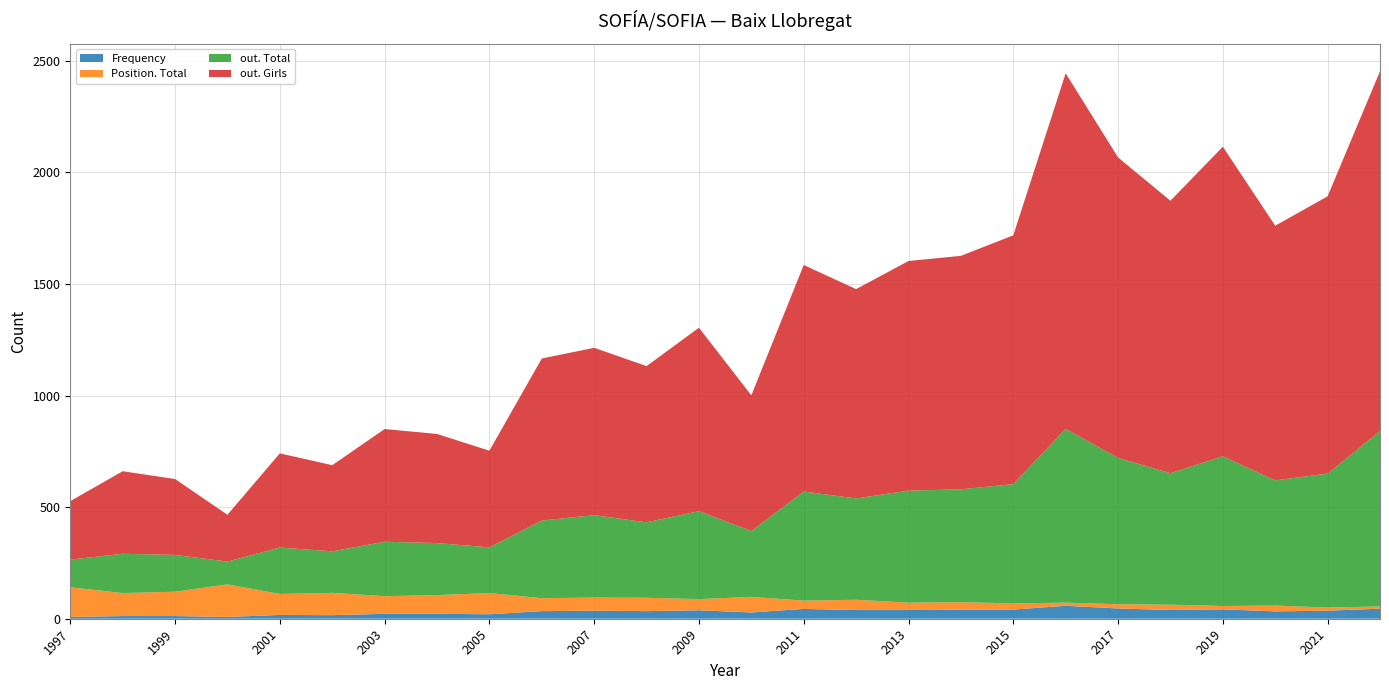

Reading left to right, extract all data points from this chart.

Frequency: 8	12	12	8	17	16	22	22	20	34	36	34	38	28	44	39	39	40	41	58	46	39	42	33	36	45
Position. Total: 133	103	109	146	94	100	79	84	95	58	59	60	50	70	37	46	33	34	28	14	19	24	15	26	14	10
out. Total: 124	176	165	102	208	186	244	233	205	348	369	338	394	295	489	454	502	506	534	779	656	589	671	561	600	786
out. Girls: 262	370	340	210	422	386	505	489	433	726	750	700	822	608	1015	938	1029	1046	1115	1593	1346	1221	1387	1141	1243	1612